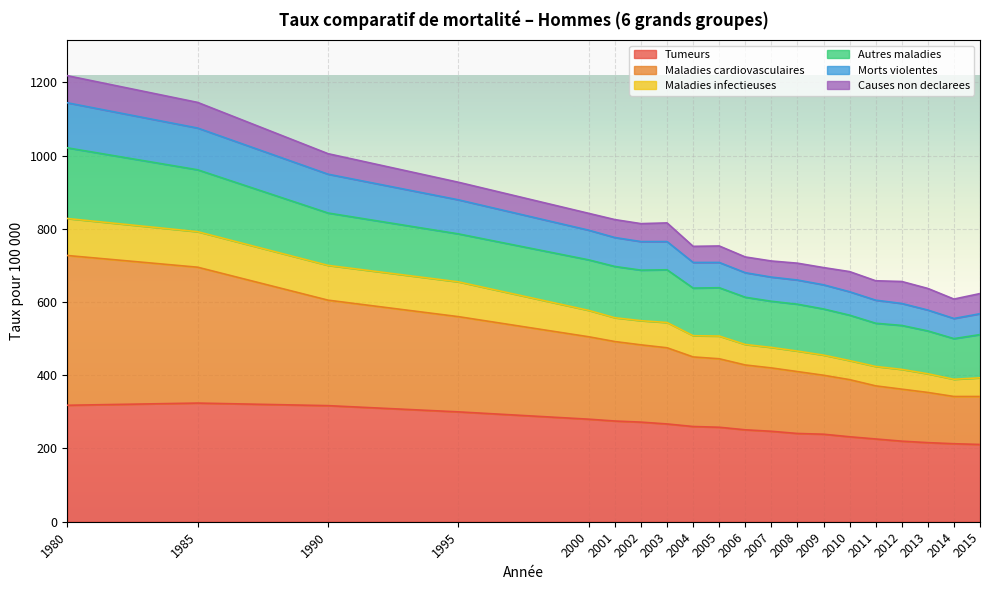

What is the value of the Tumeurs point at the 8th from the left?

267